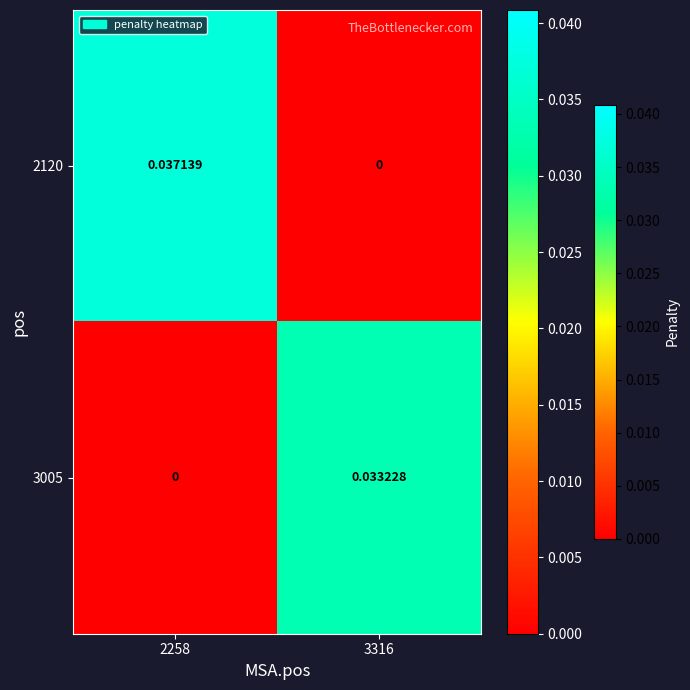

Count the number of data series in this chart.

2